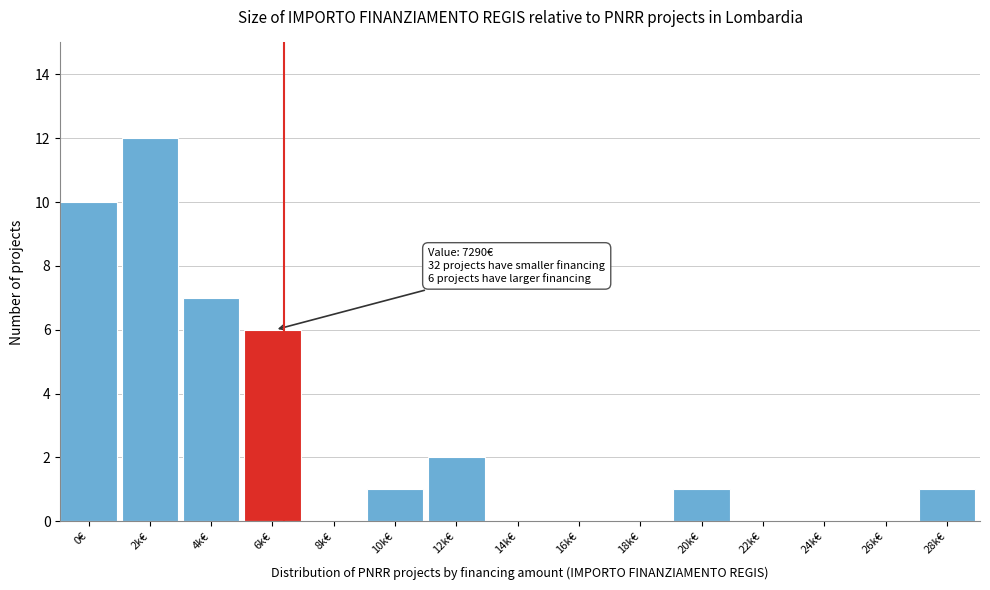

Reading right to left, list all the values displayed in this chart.

28k€=1	26k€=0	24k€=0	22k€=0	20k€=1	18k€=0	16k€=0	14k€=0	12k€=2	10k€=1	8k€=0	6k€=6	4k€=7	2k€=12	0€=10